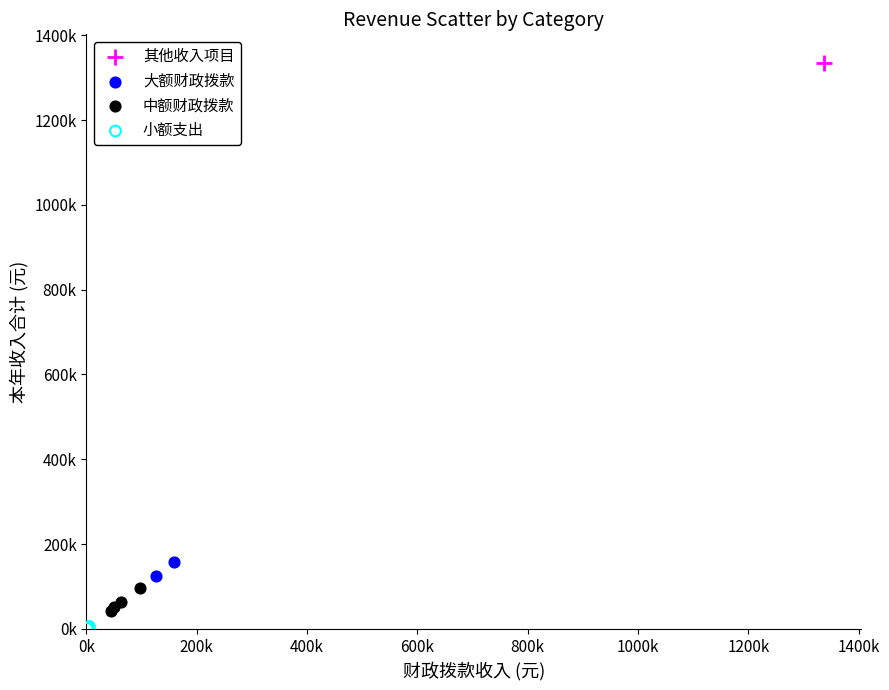

What are all the series names shown in the legend?

其他收入项目, 大额财政拨款, 中额财政拨款, 小额支出